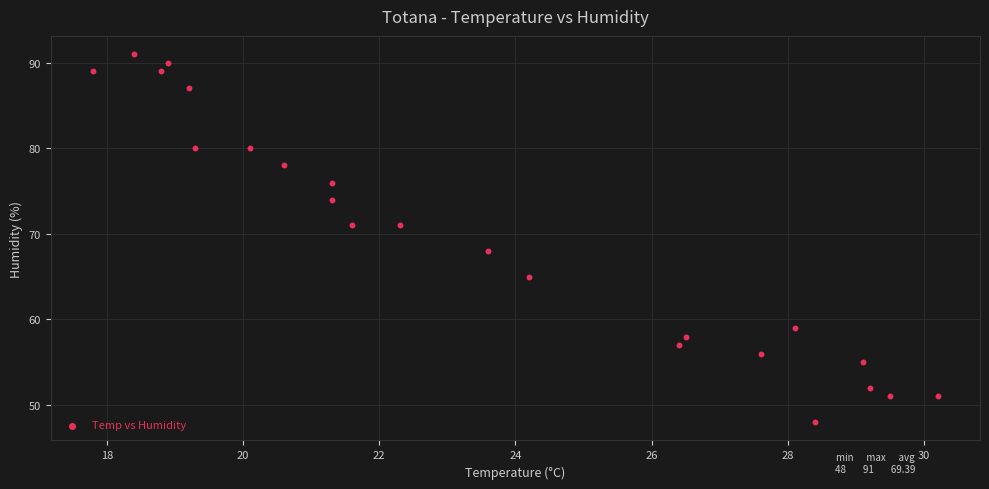

What Y value in the scatter plot is closest to 69?

68